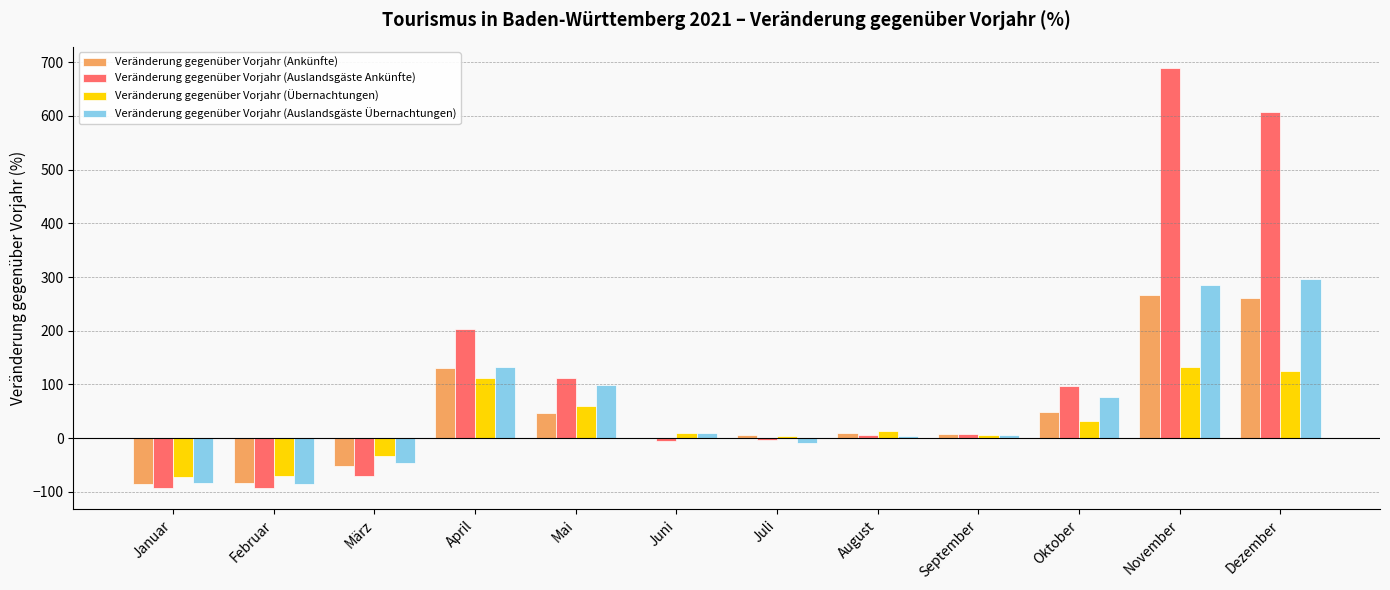

Between Mai and Dezember, which series saw the biggest shift?

Veränderung gegenüber Vorjahr (Auslandsgäste Ankünfte)